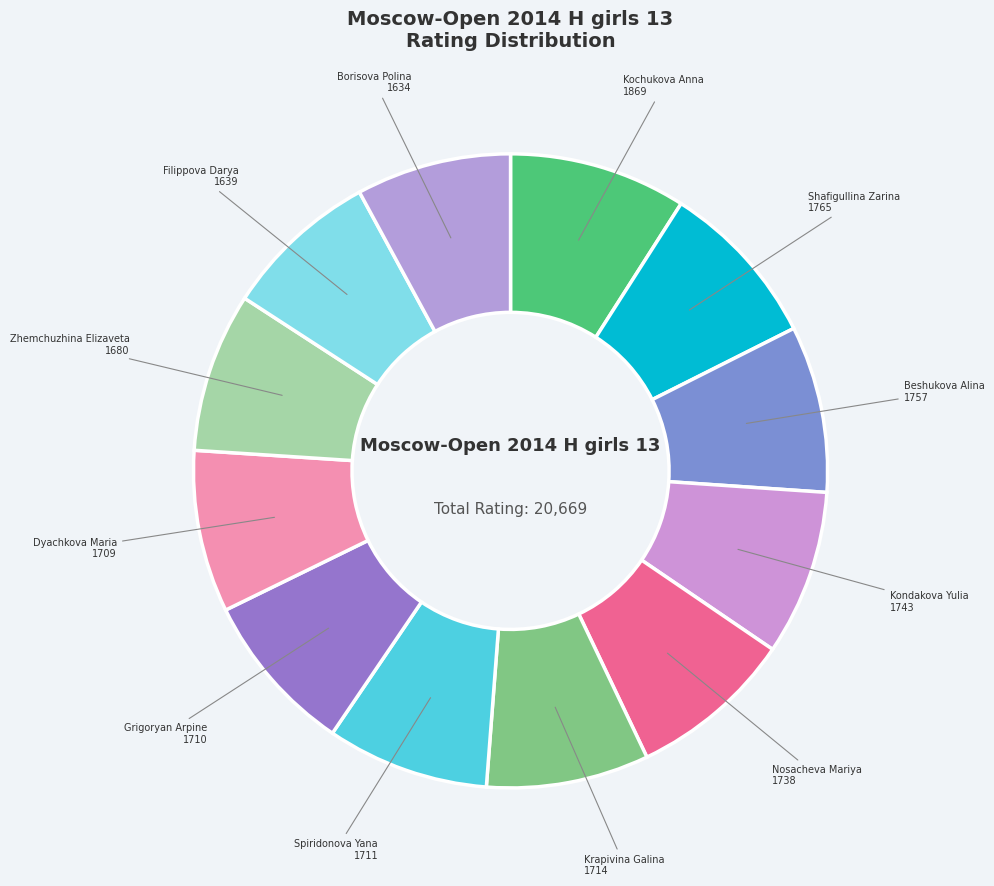

Combined, do Shafigullina Zarina and Grigoryan Arpine account for over 50%?

No